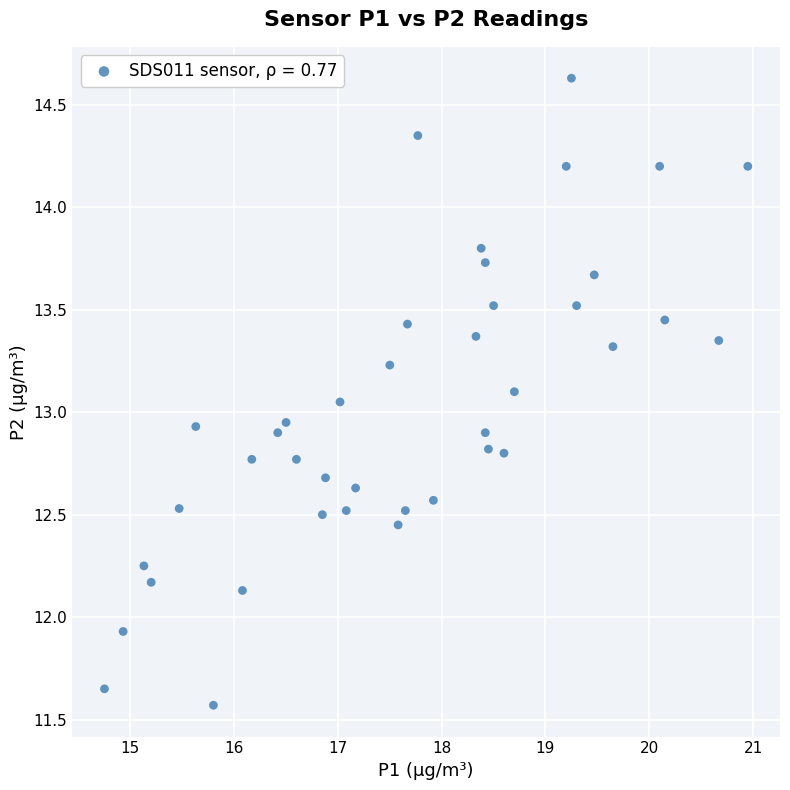

What is the range of Y values (max minus min)?

3.1